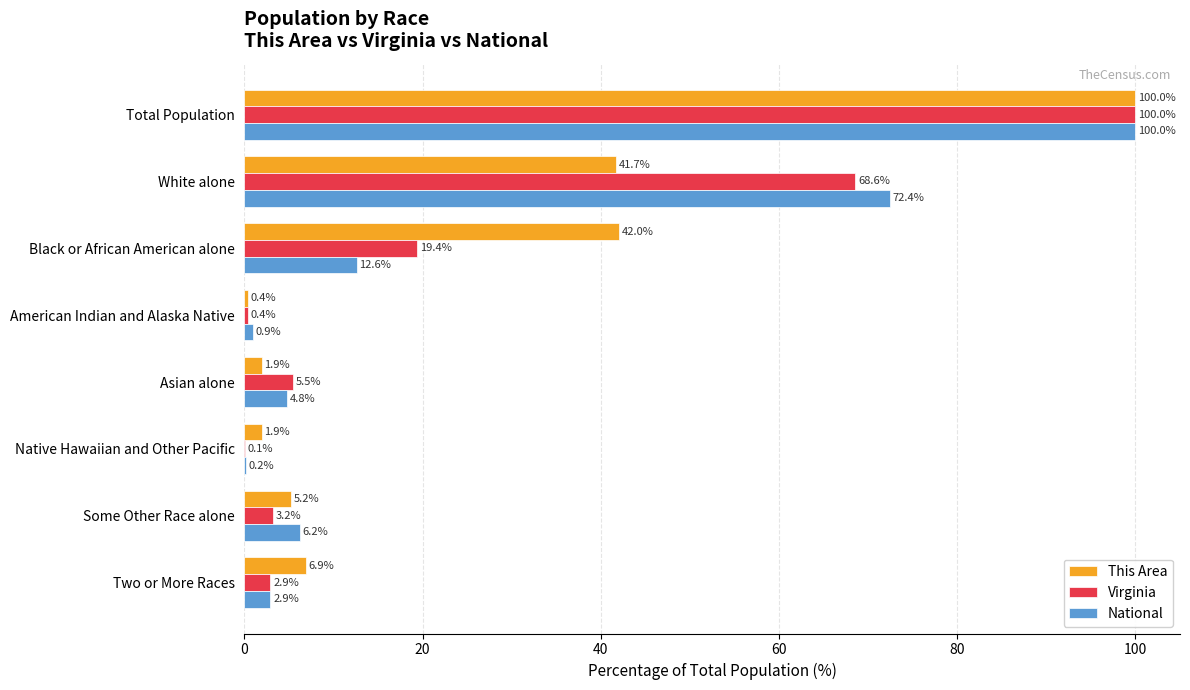

Is it true that Virginia equals 5.5 at Asian alone?

True